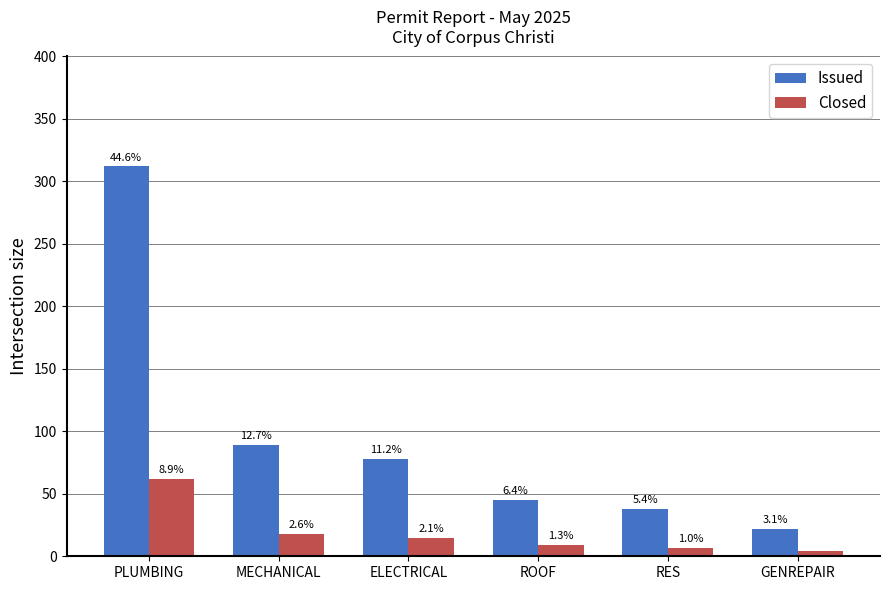

At which label does Issued reach its minimum?

GENREPAIR